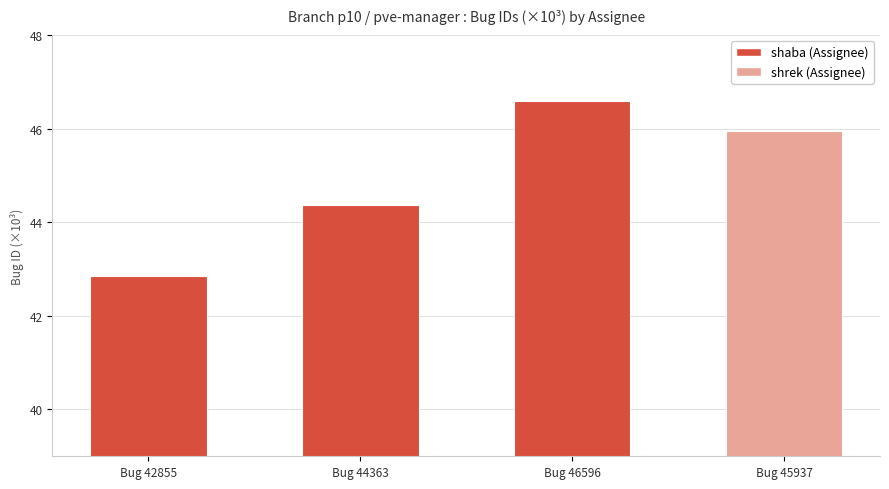

The chart shows a value of 17.4 at Bug 42855. True or false?

False